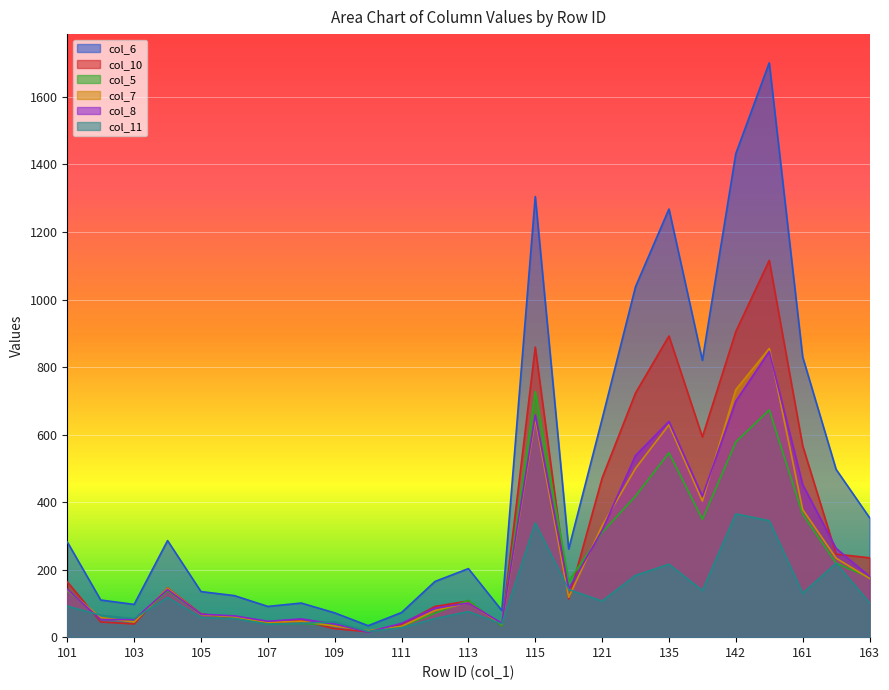

Which series changed the most between 108 and 122?

col_6